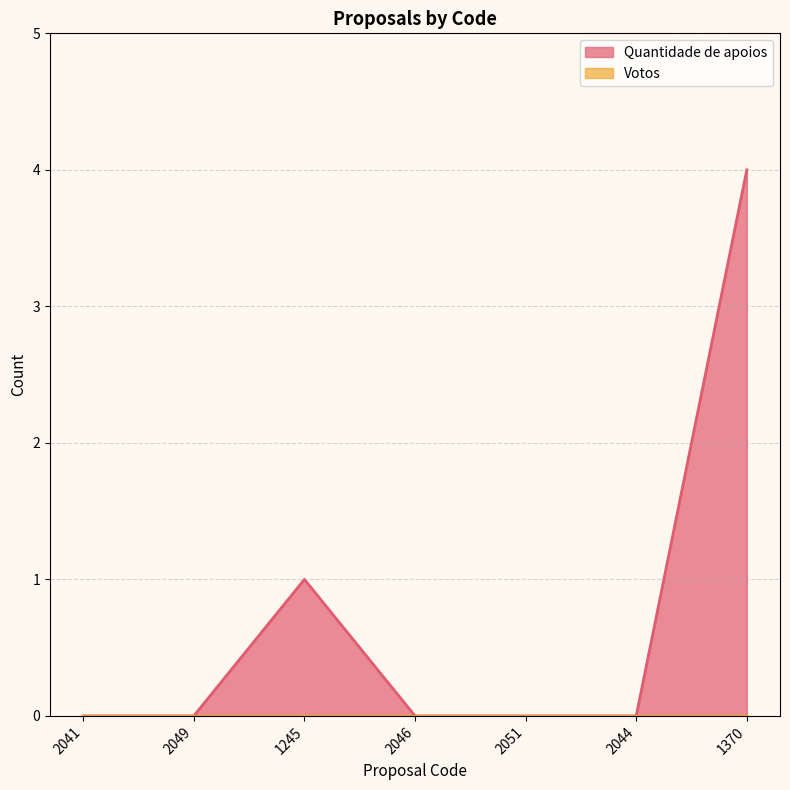

What is the label of the 7th point from the right?

2041